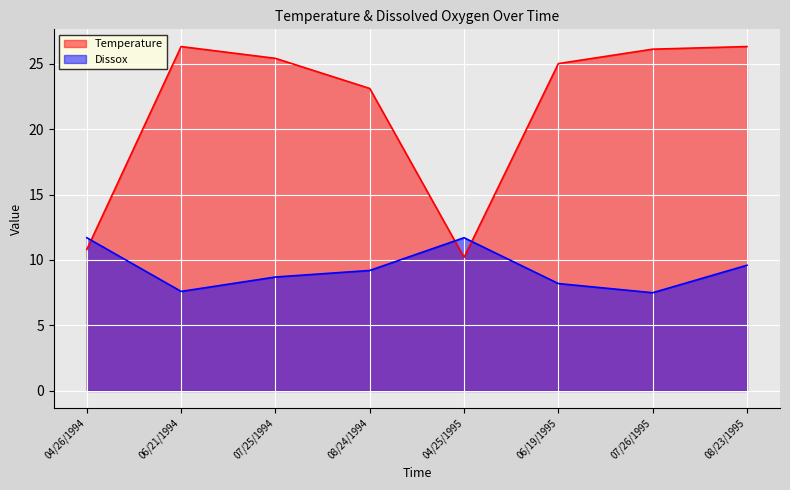

At which label does Dissox reach its minimum?

07/26/1995